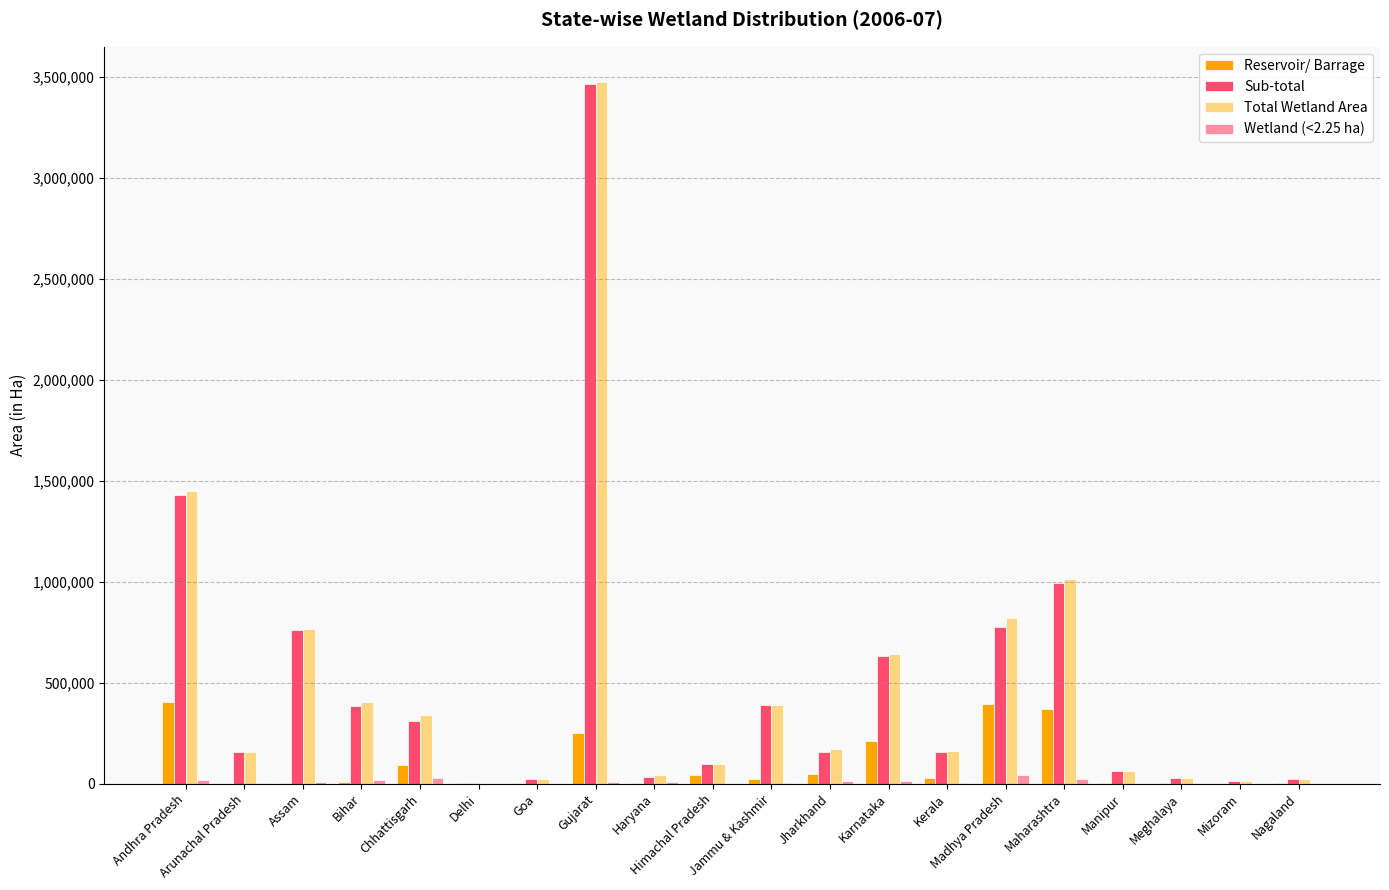

What is the sum of all Total Wetland Area values?

10075981